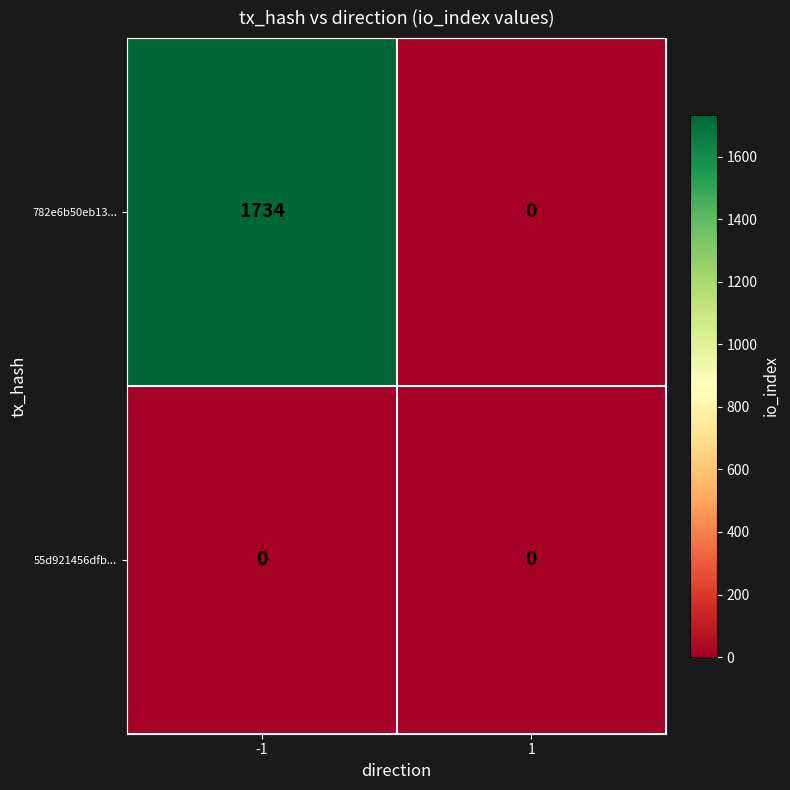

Reading right to left, list all the values displayed in this chart.

782e6b50eb13...: 1=0	-1=1734
55d921456dfb...: 1=0	-1=0